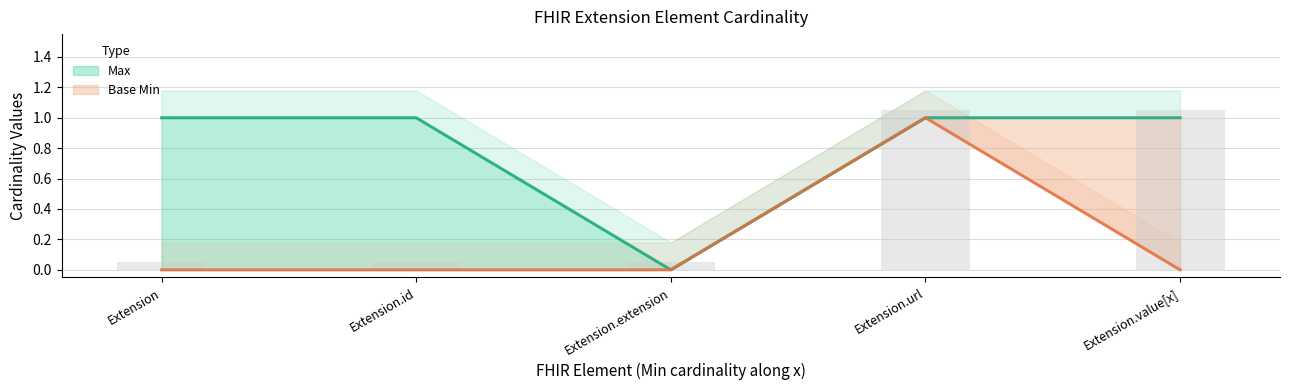

What is the difference between the second highest and minimum values in the Max series?

1